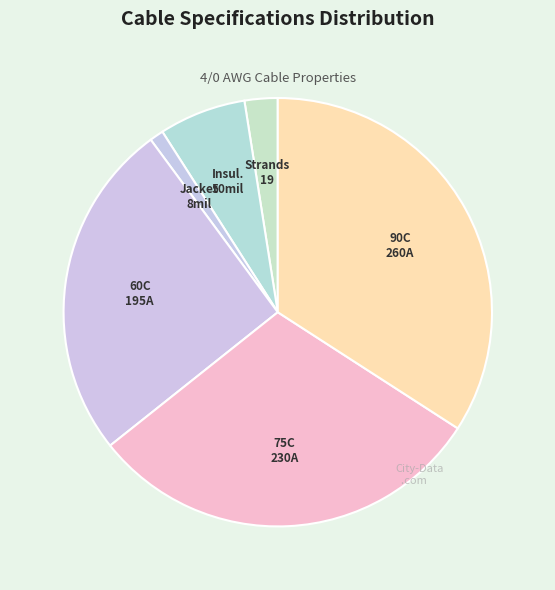

Rank the categories by value from highest to lowest.

Allowable Ampacity at 90C, Allowable Ampacity at 75C, Allowable Ampacity at 60C, Insulation Thickness (mils), No. of Strands, Jacket Thickness (mils)